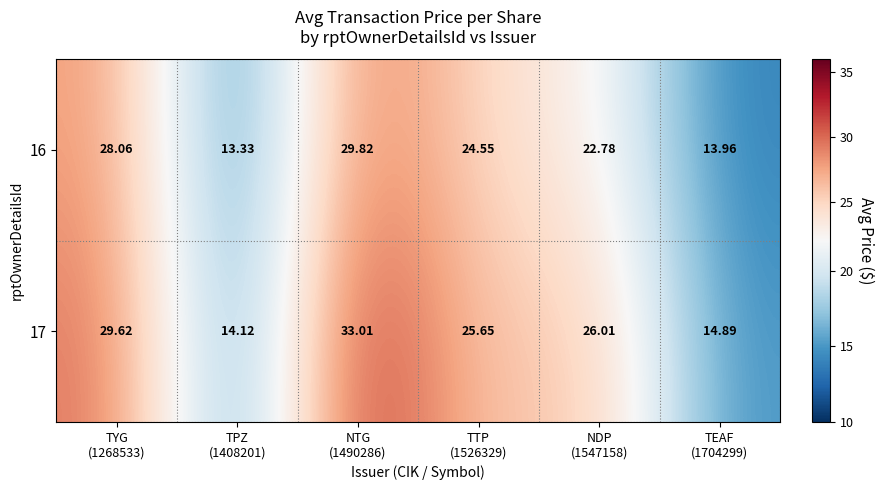

Which series has the largest total across all categories?

17